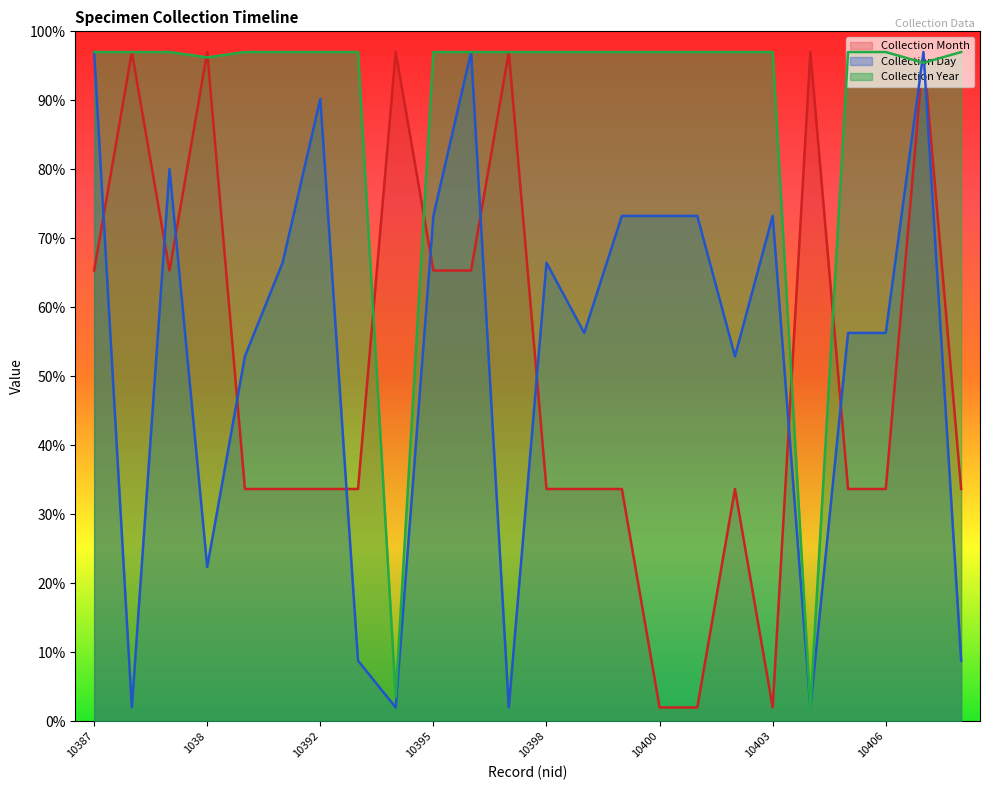

What is the difference between the maximum and minimum values in the Collection Year series?

95.0